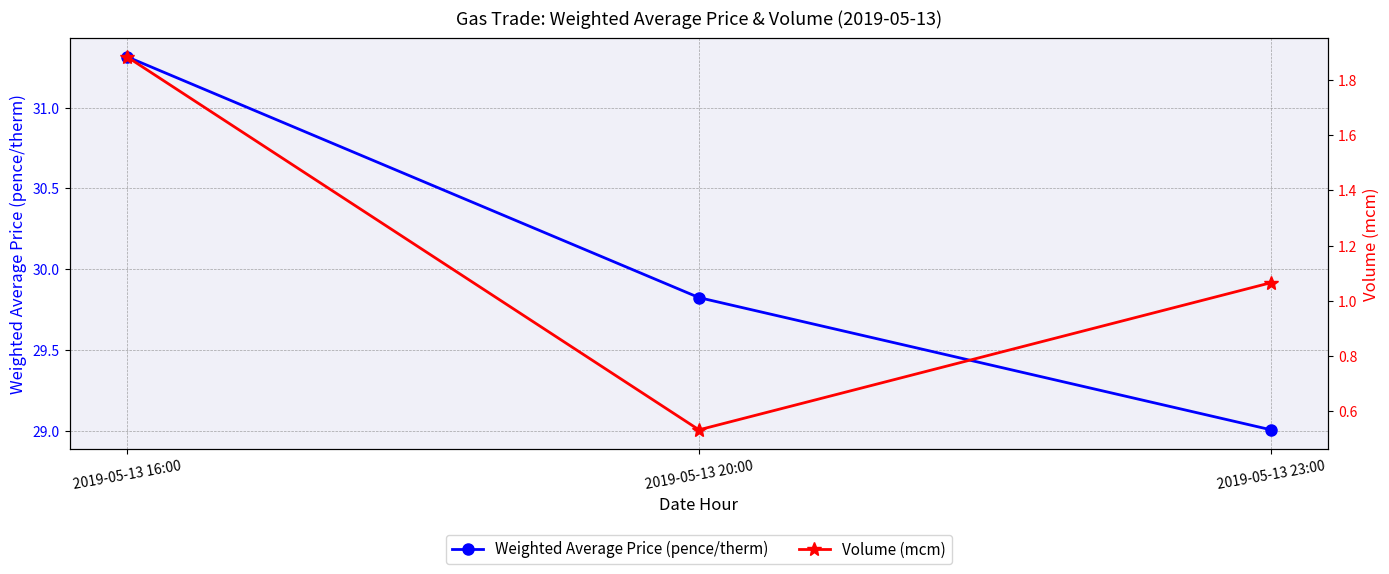

What is the difference between the Weighted Average Price (pence/therm) values at 2019-05-13 23:00 and 2019-05-13 16:00?

2.3